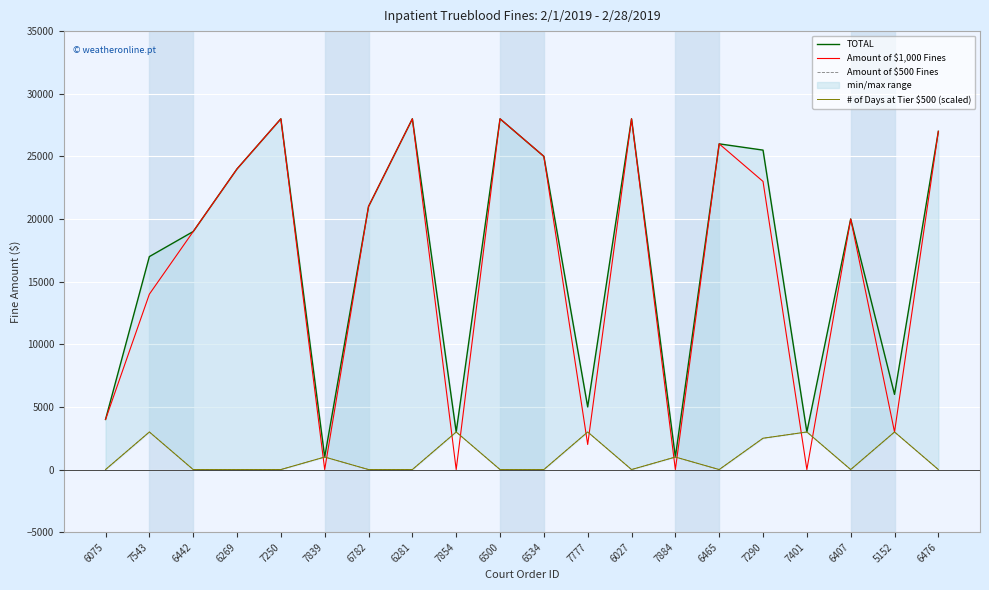

What is the average value of the # of Days at Tier $500 (scaled) series?

975